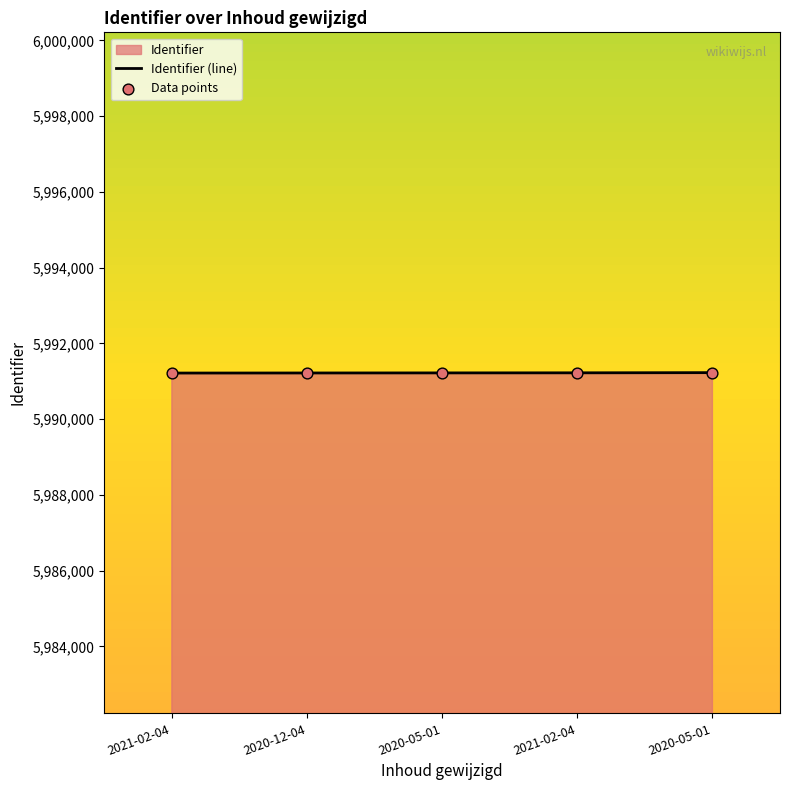

At how many categories does at least one series exceed 5991218?

4